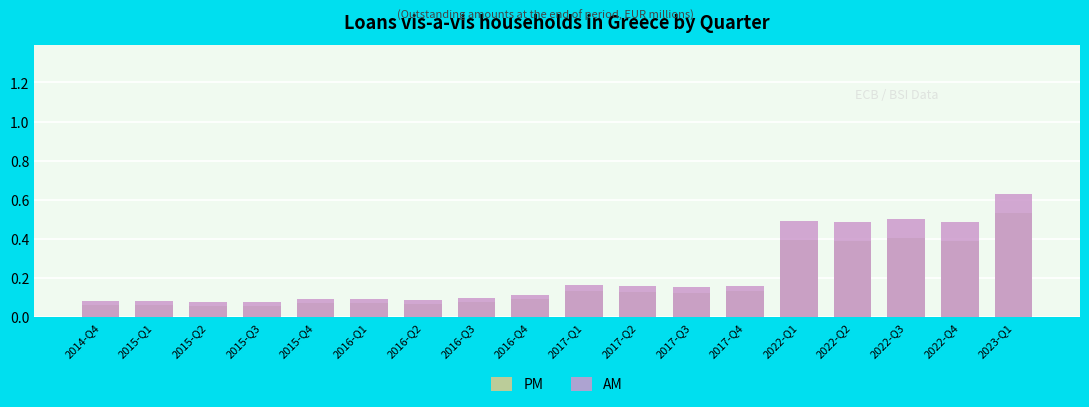

What is the value of the PM bar at the 11th from the left?

0.1